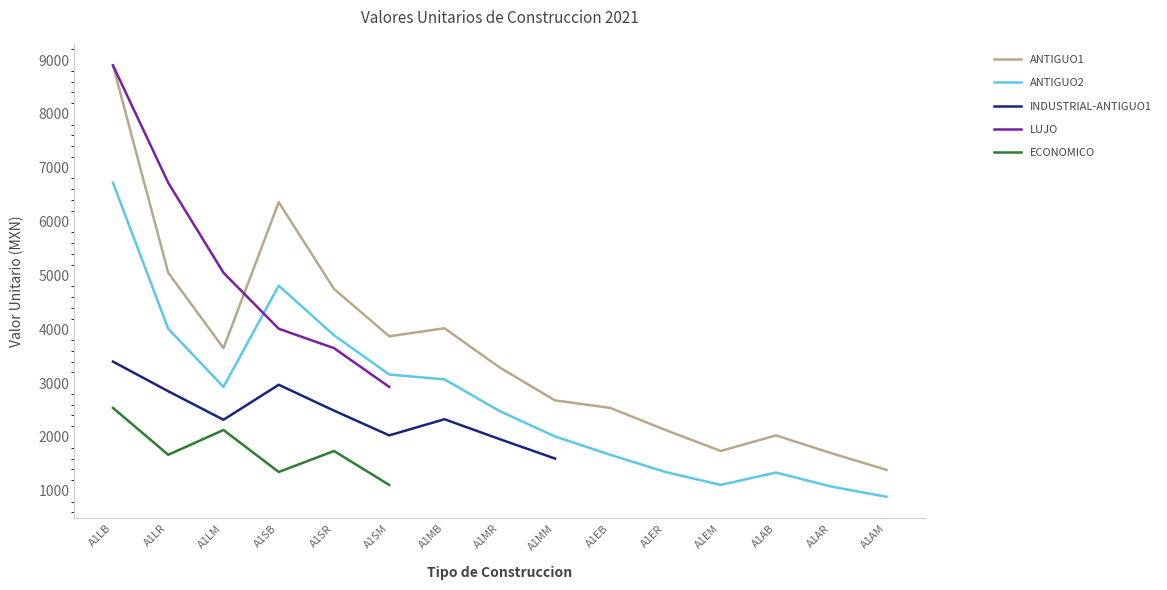

Does the chart have visible grid lines?

No